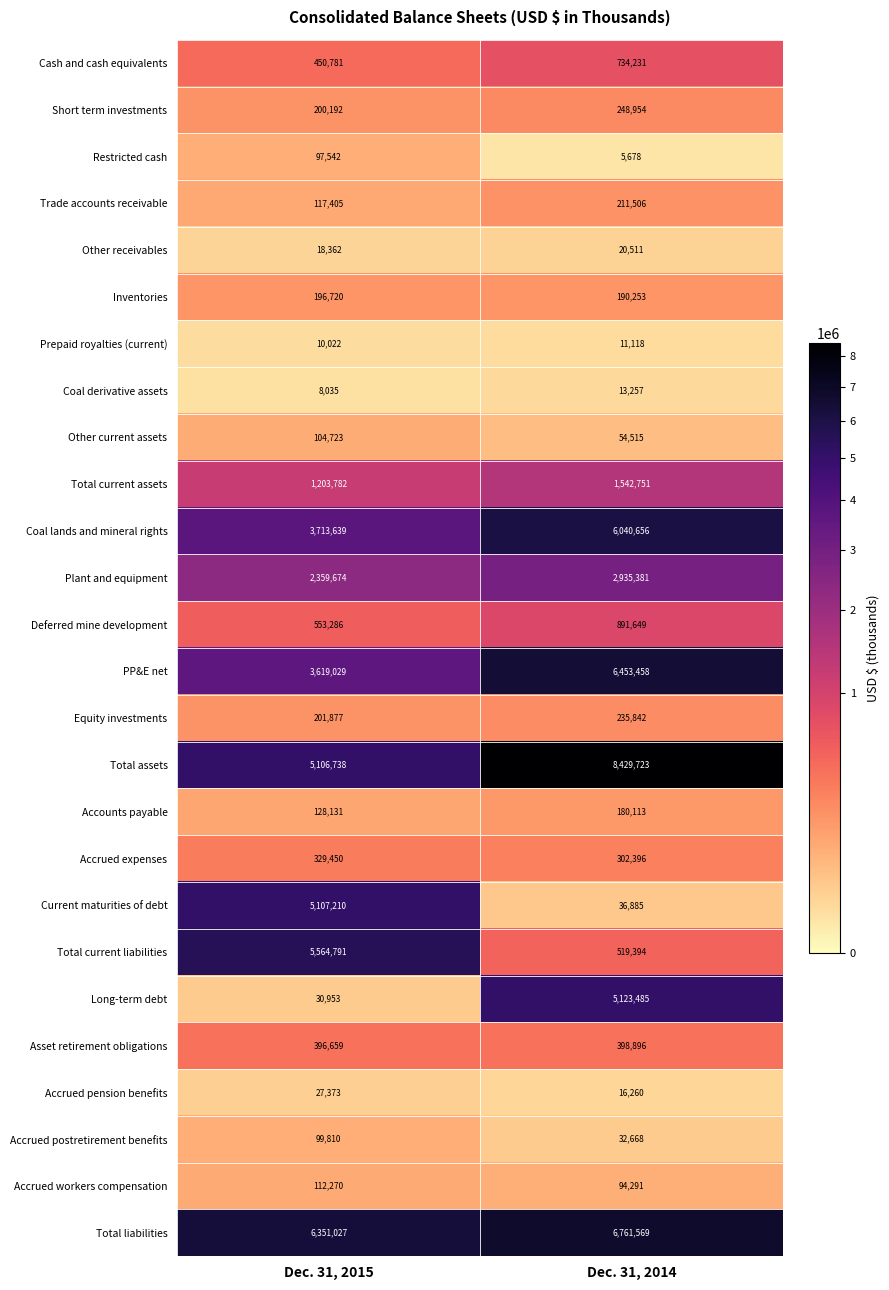

Which series changed the most between Dec. 31, 2015 and Dec. 31, 2014?

Long-term debt